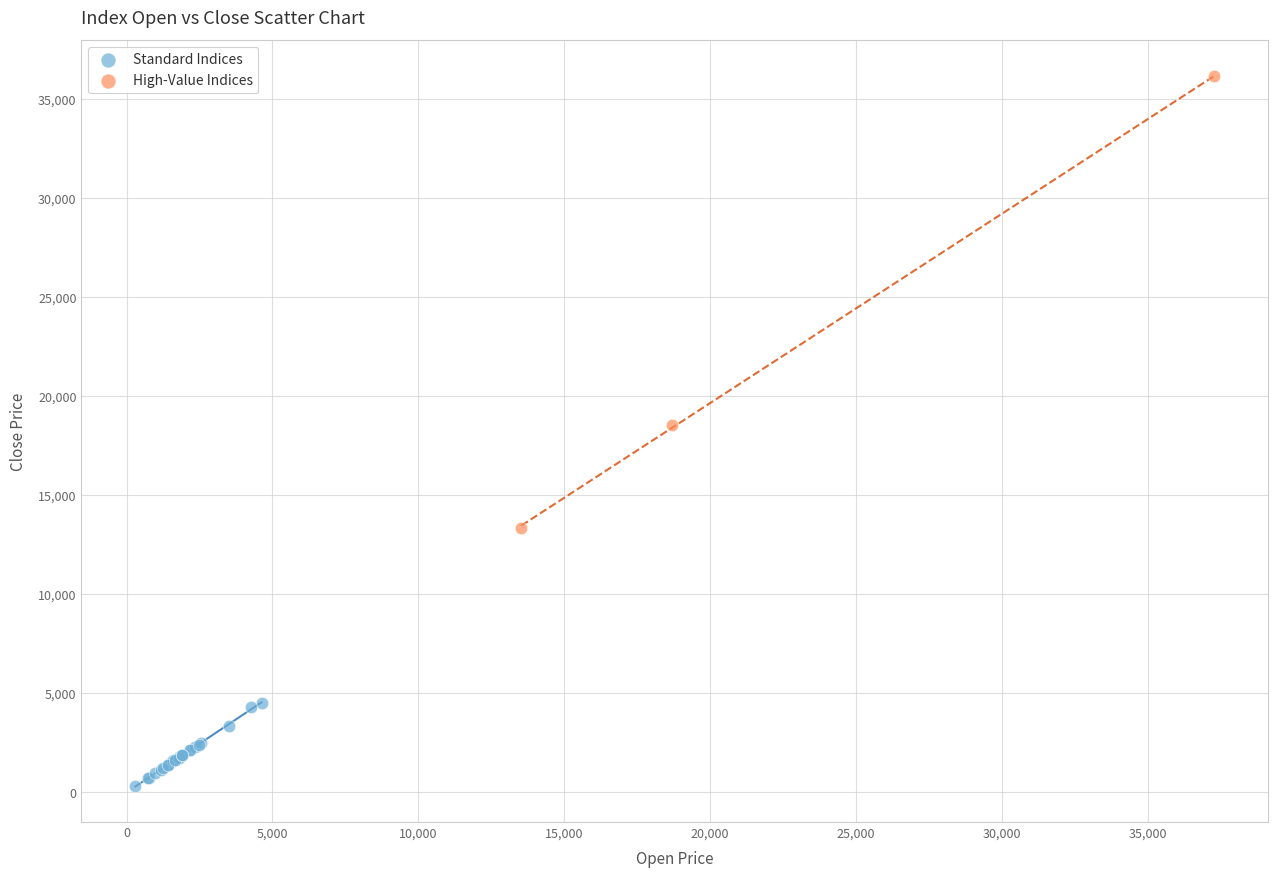

Which series reaches the maximum Y coordinate?

High-Value Indices